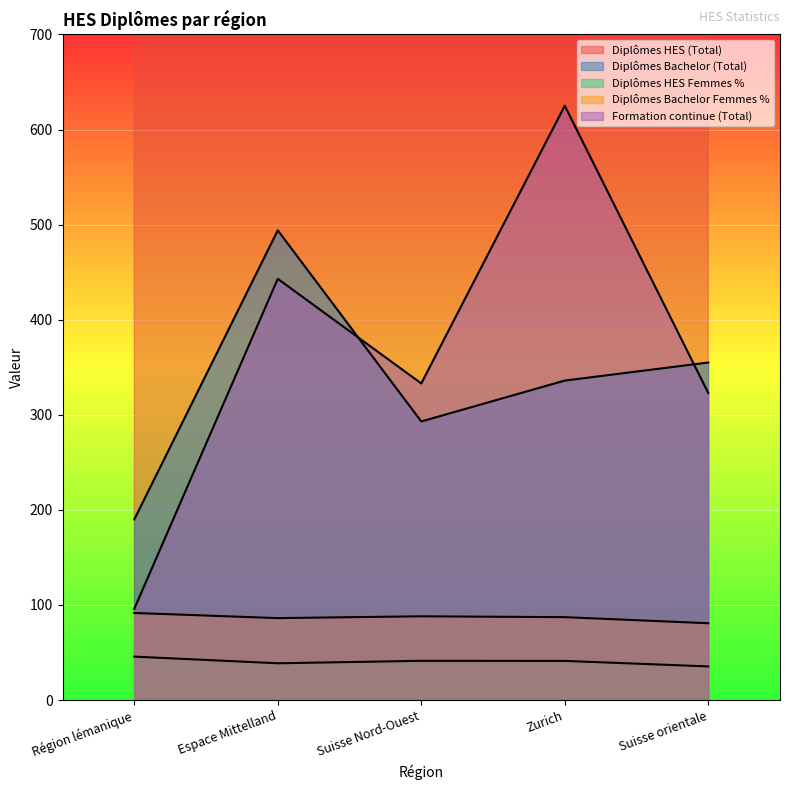

Where is the first local minimum for Diplômes Bachelor Femmes %?

Espace Mittelland